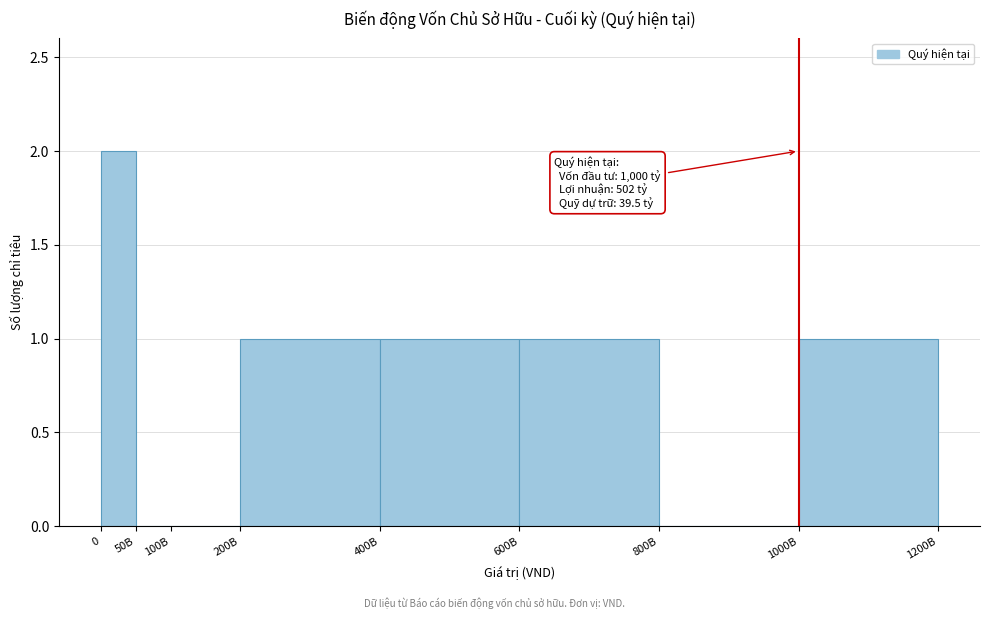

Reading left to right, extract all data points from this chart.

0=2	50B=0	100B=0	200B=1	400B=1	600B=1	800B=0	1000B=1